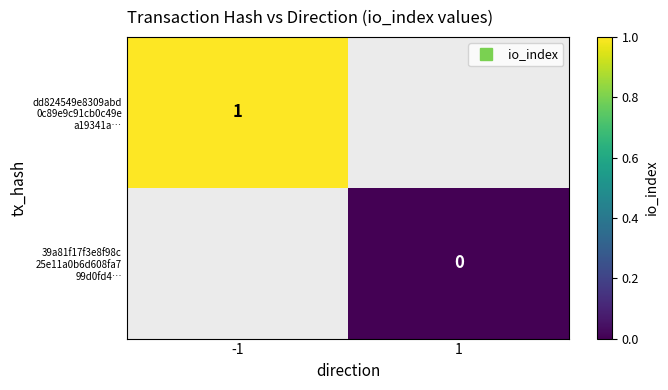

What is the maximum value shown in the chart?

1.0